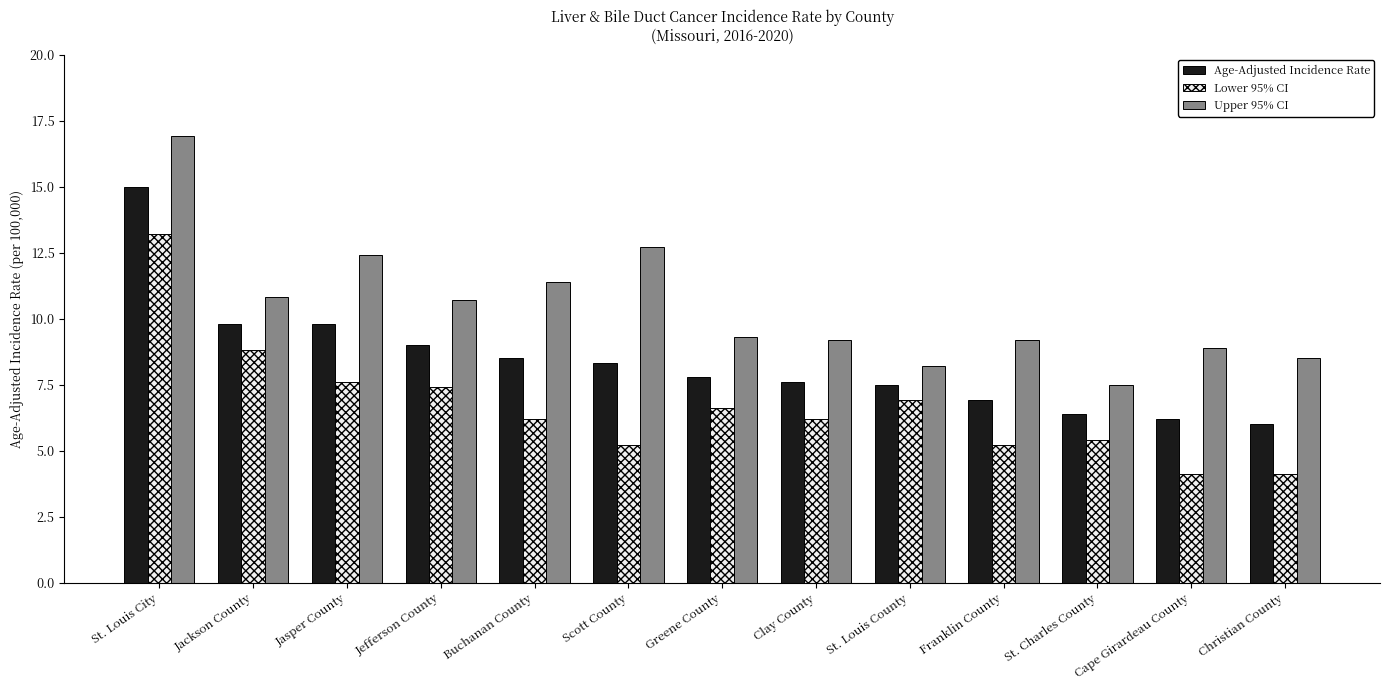

Reading left to right, transcribe all the data shown in this chart.

Age-Adjusted Incidence Rate: 15.0	9.8	9.8	9.0	8.5	8.3	7.8	7.6	7.5	6.9	6.4	6.2	6.0
Lower 95% CI: 13.2	8.8	7.6	7.4	6.2	5.2	6.6	6.2	6.9	5.2	5.4	4.1	4.1
Upper 95% CI: 16.9	10.8	12.4	10.7	11.4	12.7	9.3	9.2	8.2	9.2	7.5	8.9	8.5